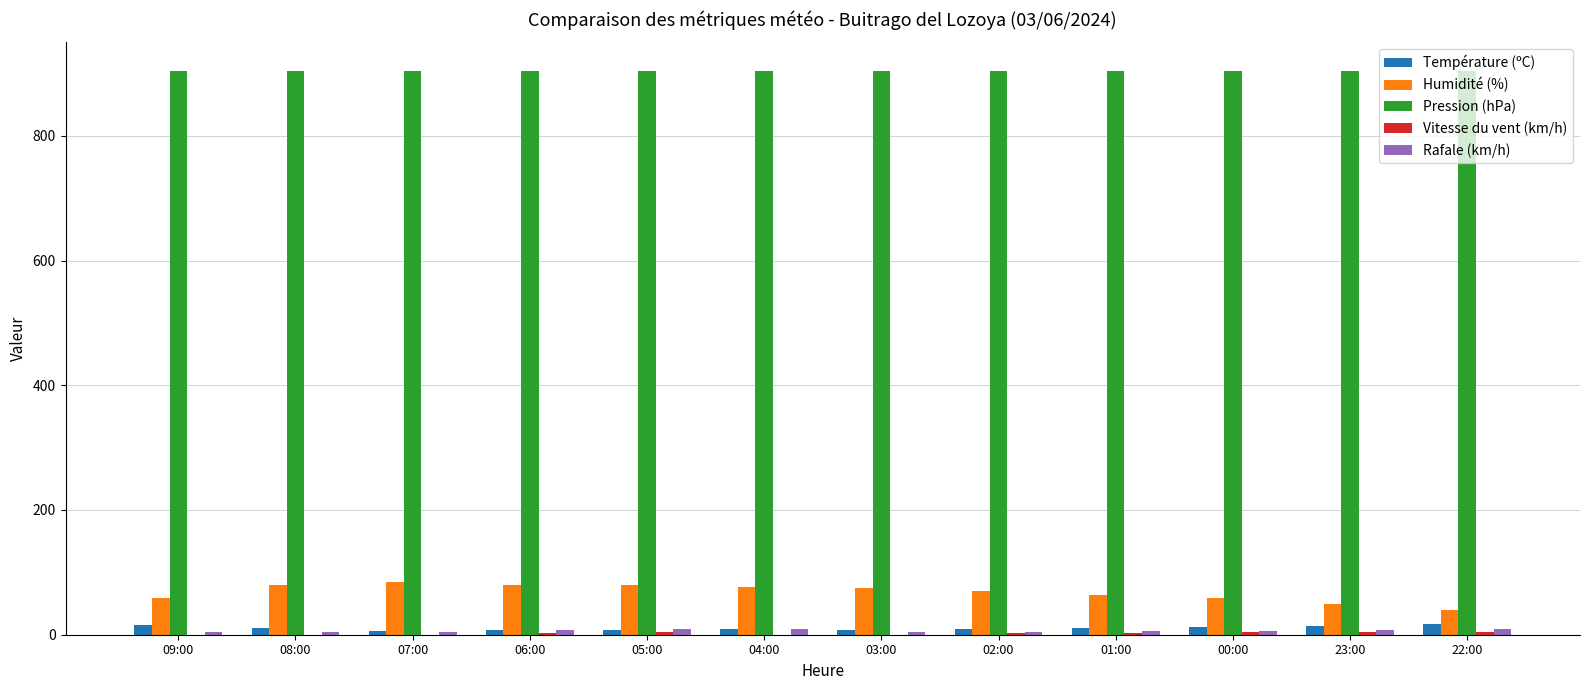

The Humidité (%) series shows 116.9 at 05:00. True or false?

False